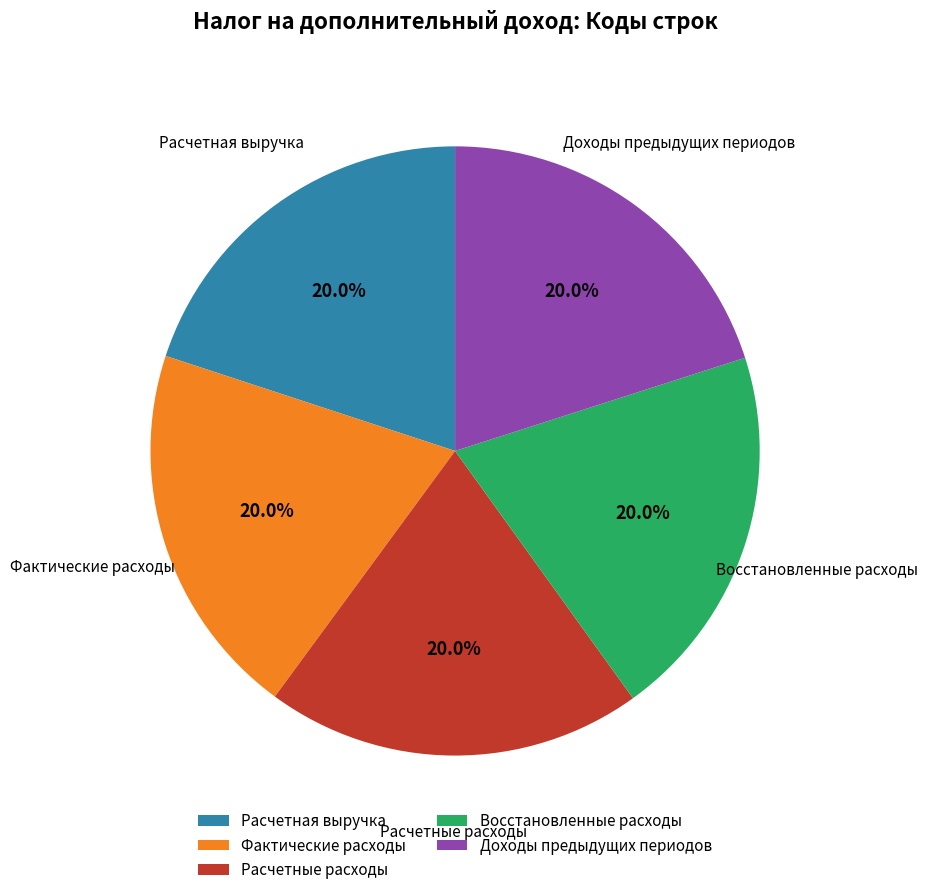

Does Расчетная выручка represent more than half of the total?

No